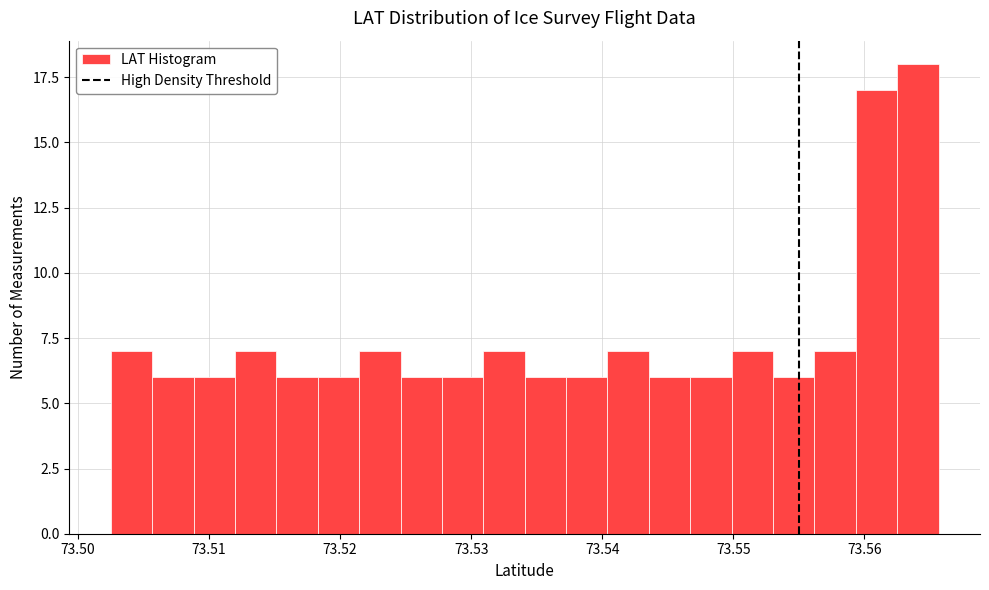

Read against the x-axis, roughly where is the centre of the tallest bar?

73.564